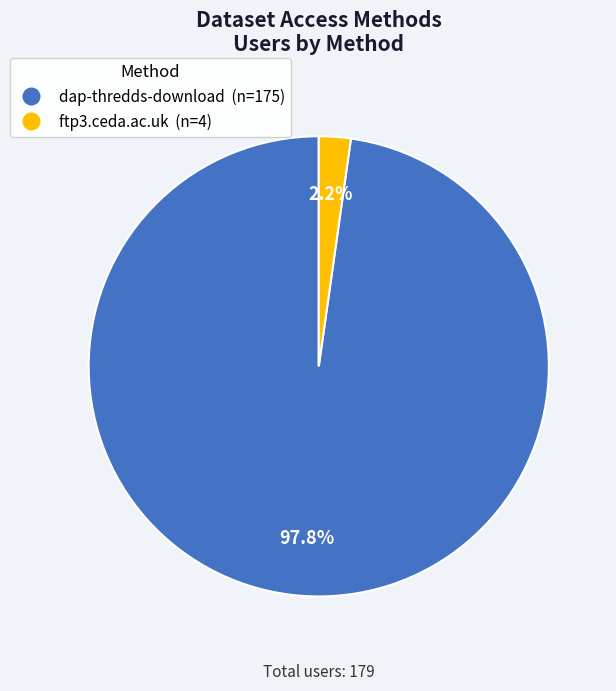

Which slice is the smallest?

ftp3.ceda.ac.uk